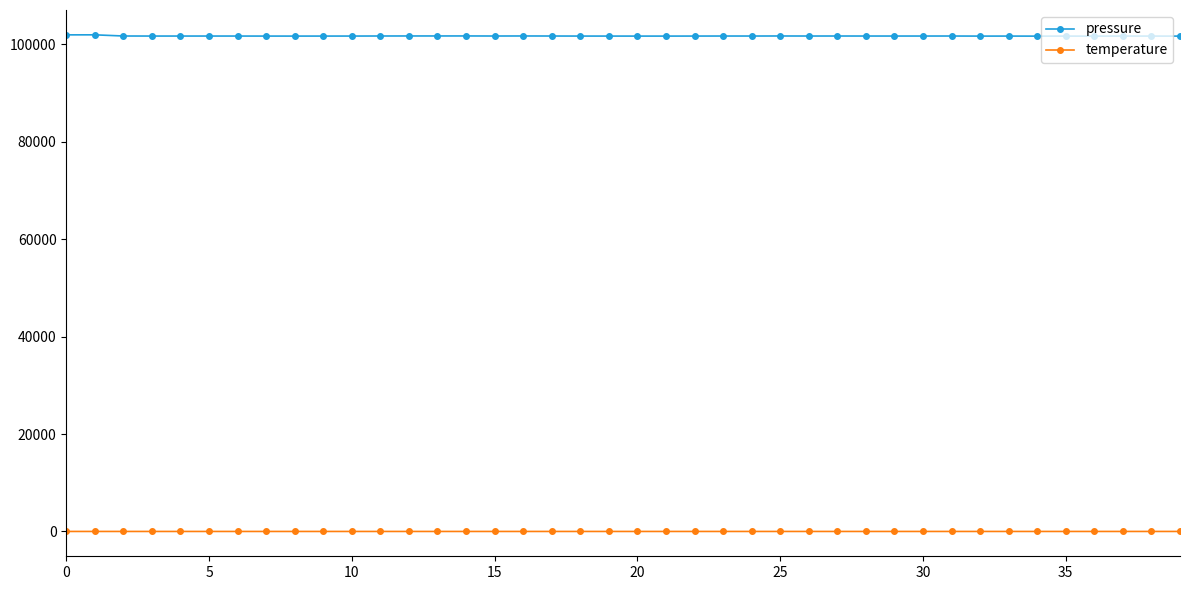

At how many categories does at least one series exceed 7540?

40